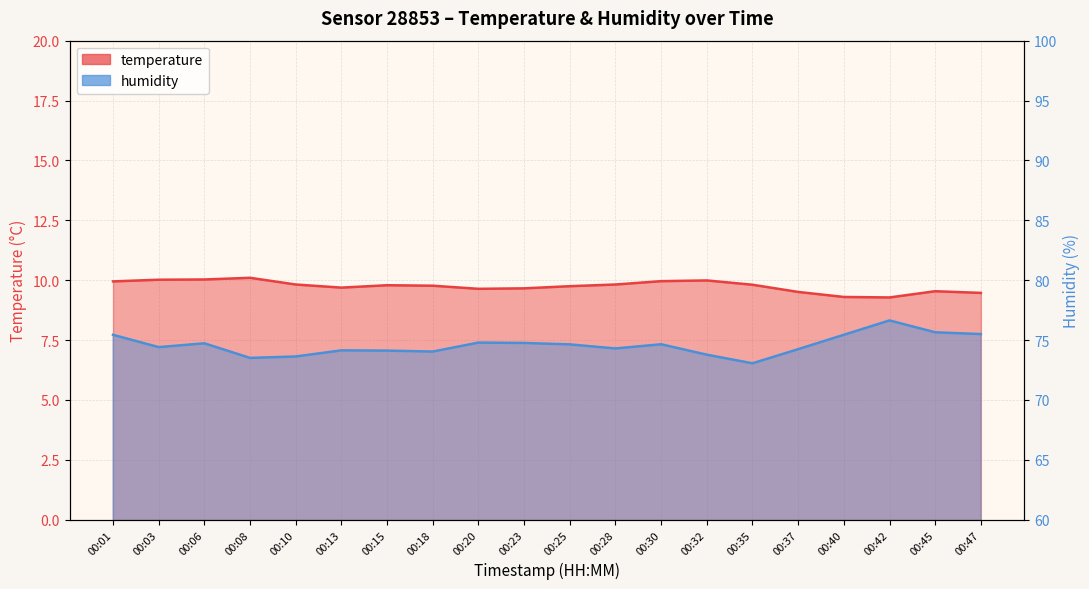

How many data points in humidity are above 74?

16